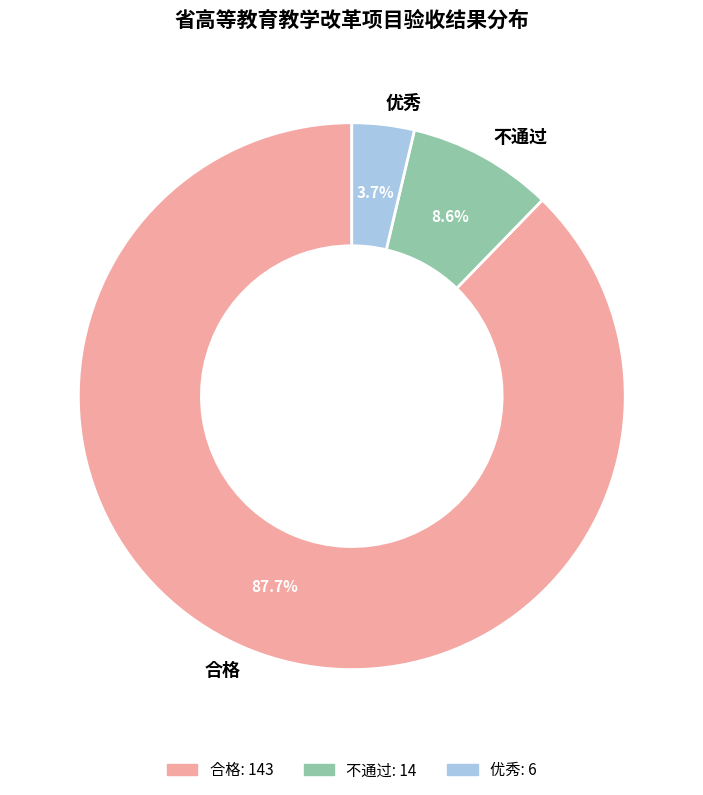

To the nearest percent, what portion does 优秀 represent?

4%